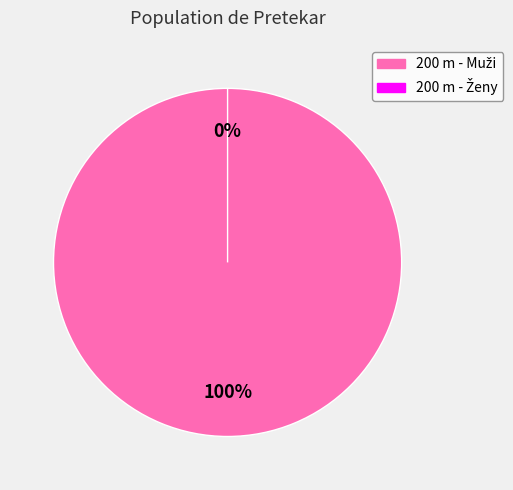

What is the total percentage of 200 m - Muži and 200 m - Ženy?

100.0%